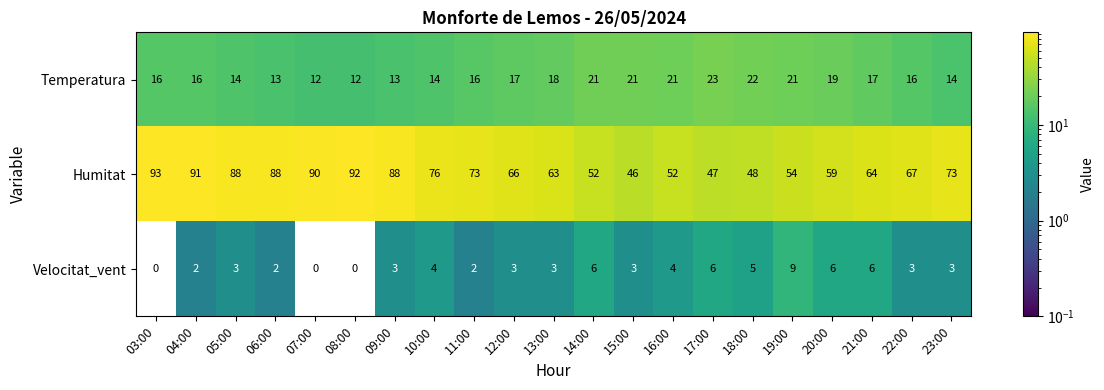

What value does the Temperatura series have at 07:00, to the nearest 5?

10